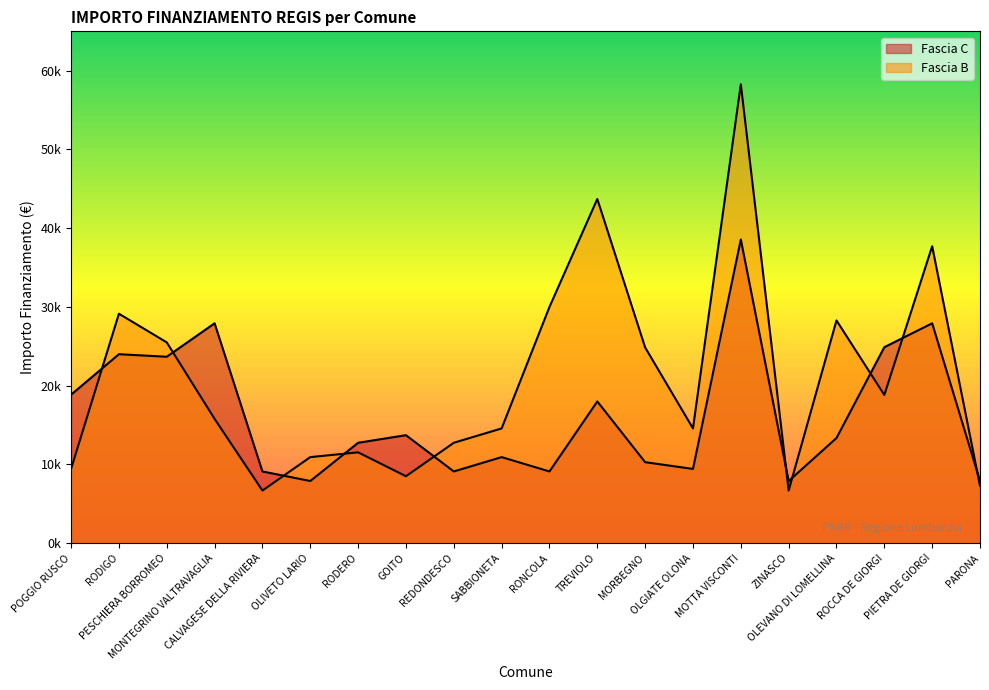

Rank the series by their maximum value, from lowest to highest.

Fascia C, Fascia B